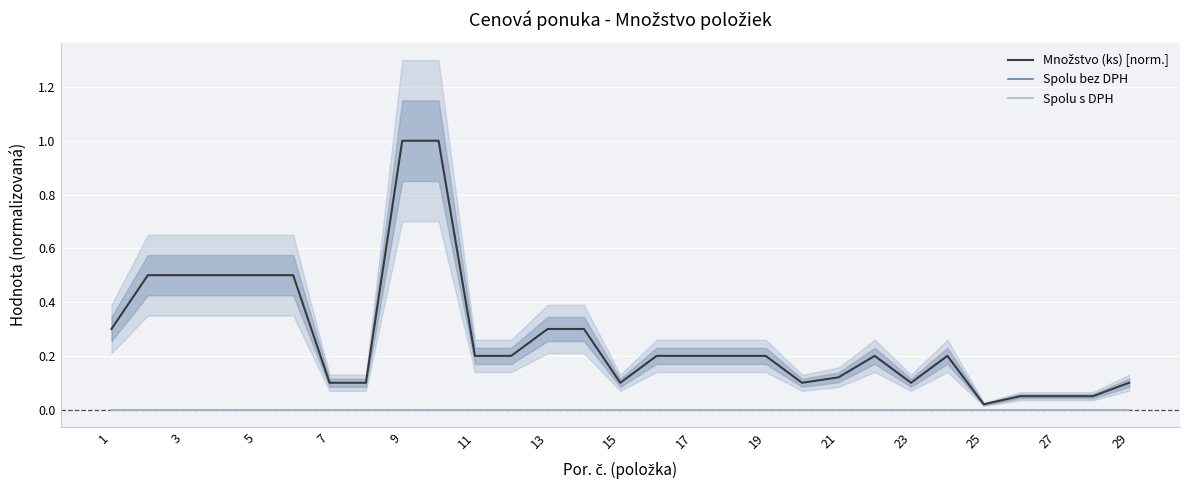

Reading right to left, list all the values displayed in this chart.

Množstvo (ks) [norm.]: 0.1	0.1	0.1	0.1	0.0	0.2	0.1	0.2	0.1	0.1	0.2	0.2	0.2	0.2	0.1	0.3	0.3	0.2	0.2	1.0	1.0	0.1	0.1	0.5	0.5	0.5	0.5	0.5	0.3
Spolu bez DPH: 0.0	0.0	0.0	0.0	0.0	0.0	0.0	0.0	0.0	0.0	0.0	0.0	0.0	0.0	0.0	0.0	0.0	0.0	0.0	0.0	0.0	0.0	0.0	0.0	0.0	0.0	0.0	0.0	0.0
Spolu s DPH: 0.0	0.0	0.0	0.0	0.0	0.0	0.0	0.0	0.0	0.0	0.0	0.0	0.0	0.0	0.0	0.0	0.0	0.0	0.0	0.0	0.0	0.0	0.0	0.0	0.0	0.0	0.0	0.0	0.0